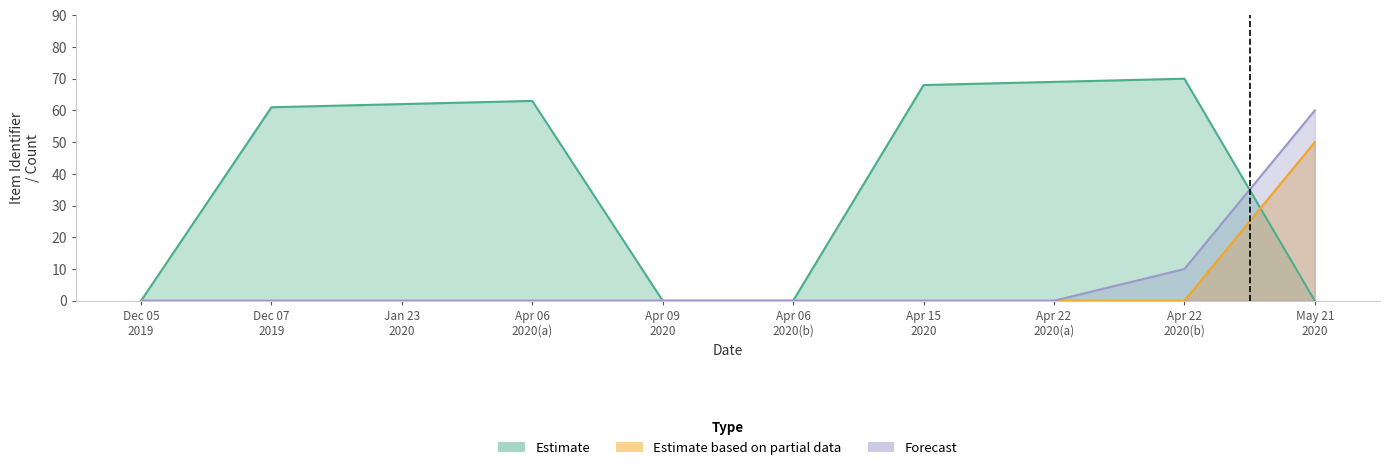

Which series has the widest spread of values?

Estimate